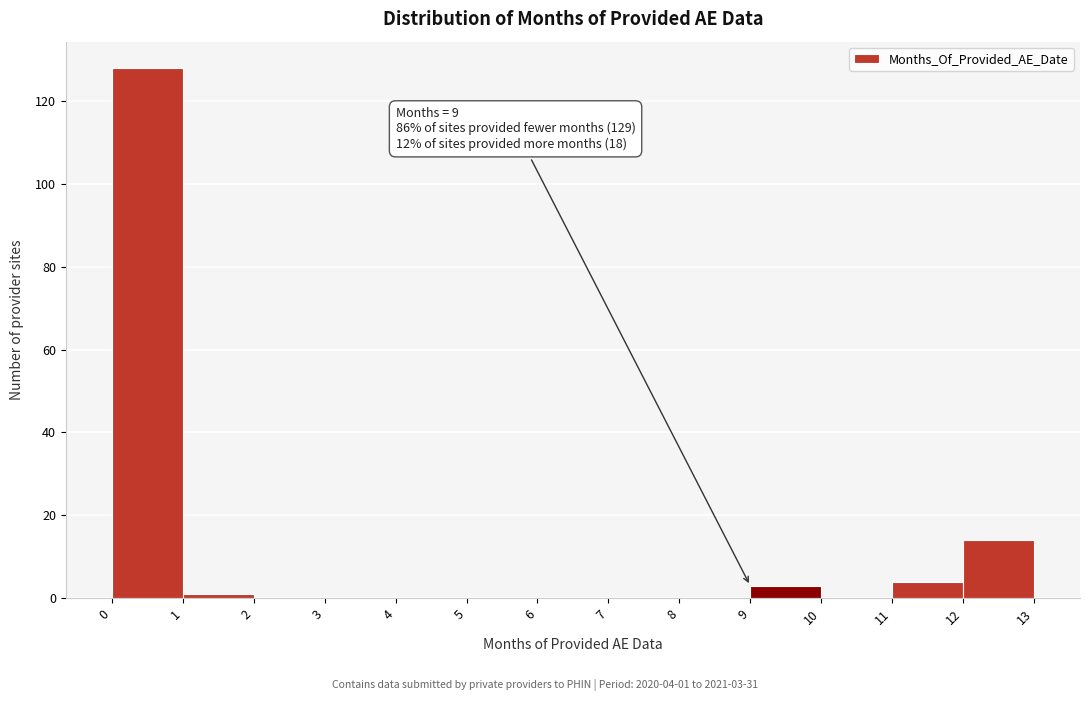

Over which range of the x-axis is the bar tallest?

0 to 1